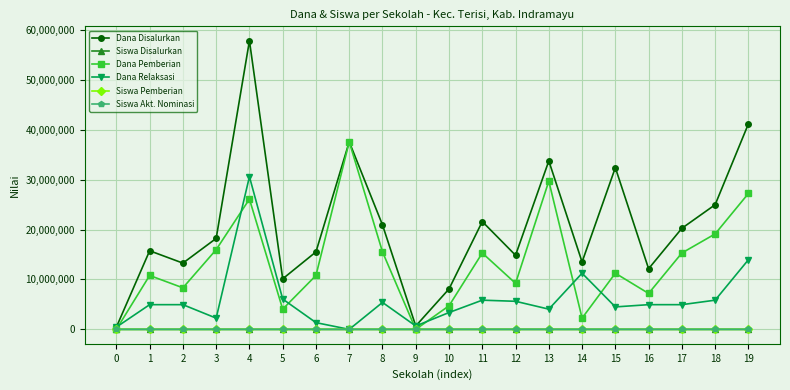

Which series has the largest total across all categories?

Dana Disalurkan